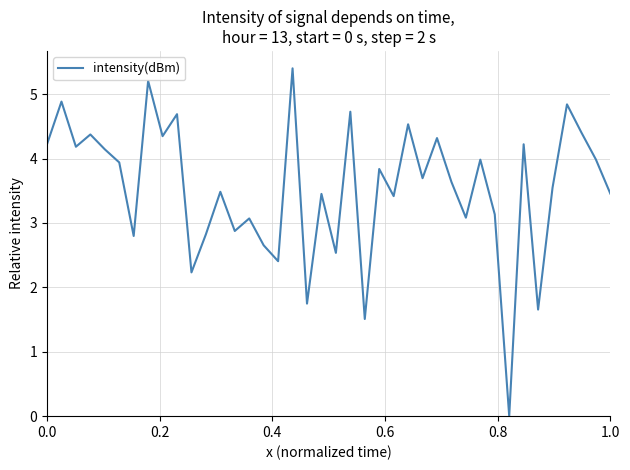

What is the difference between the maximum and minimum values?

5.4